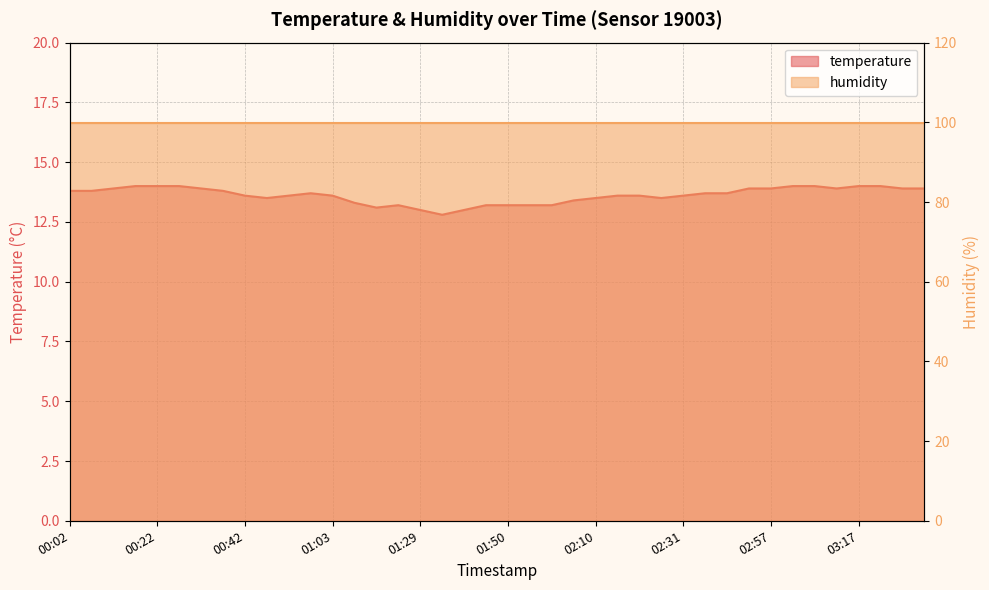

Between 00:27 and 03:27, which is larger?

00:27